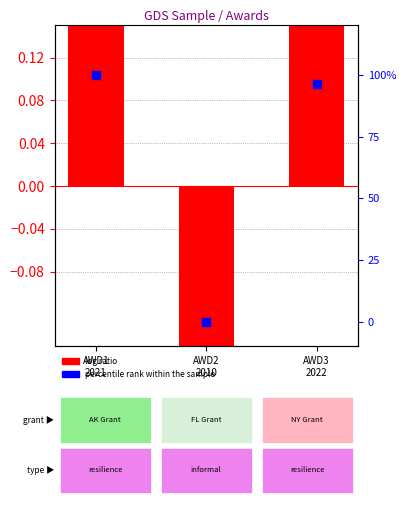

Is the value of log ratio at AWD3
2022 greater than the value of percentile rank within the sample at AWD2
2010?

Yes